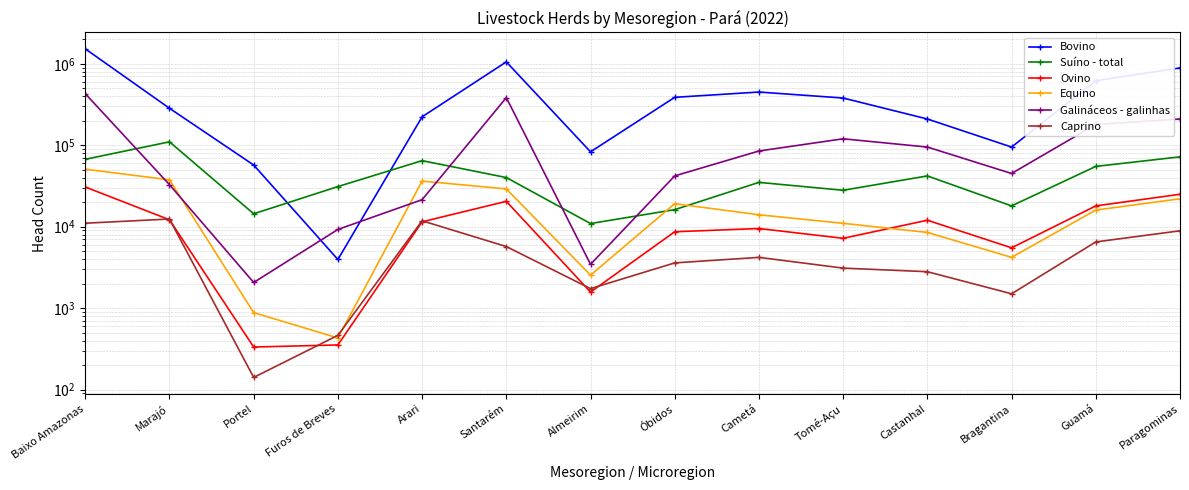

What is the difference between the second highest and minimum values in the Ovino series?

24667